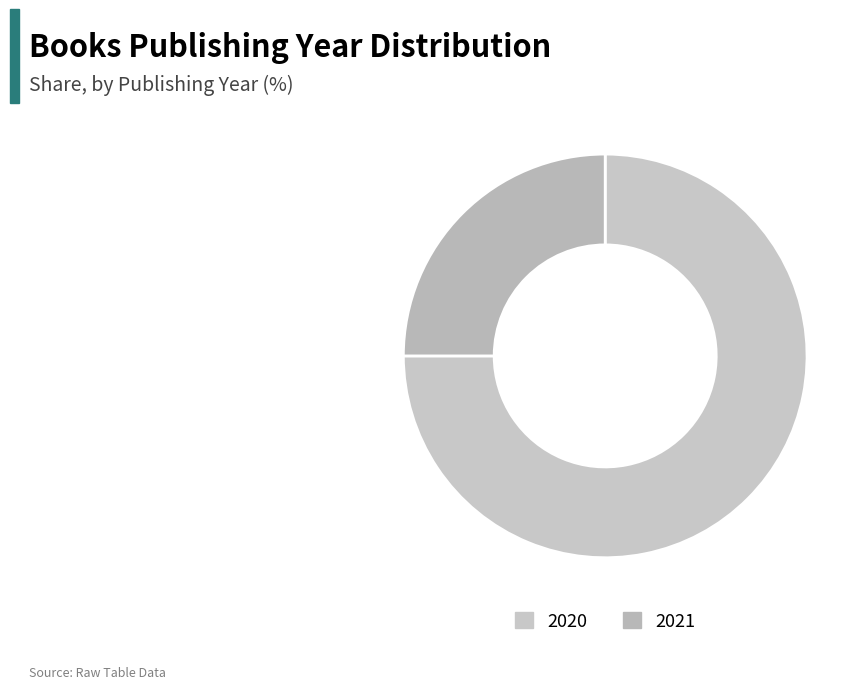

How many segments does this pie chart have?

2